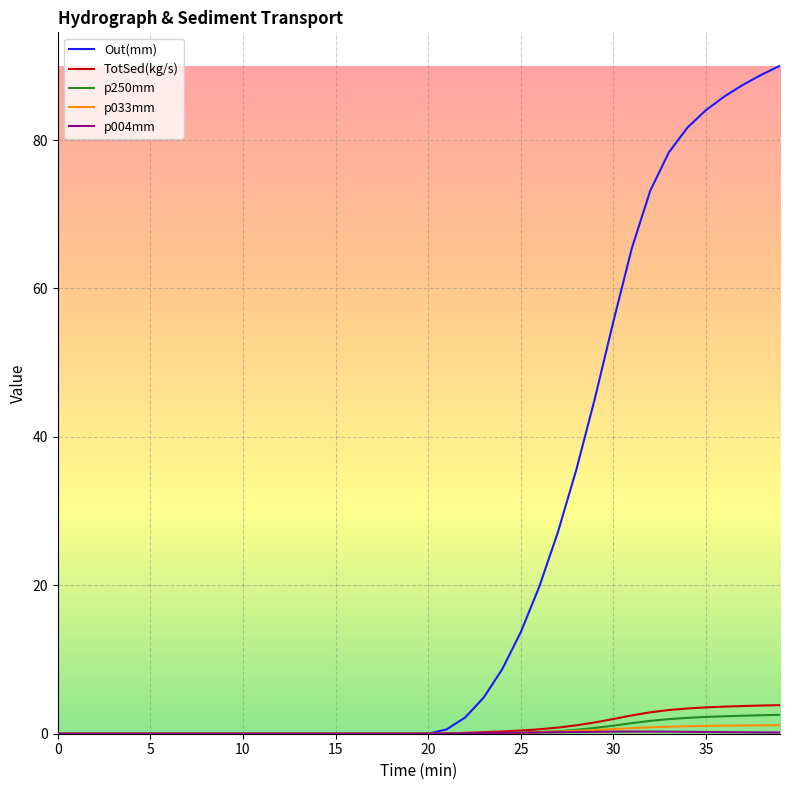

Which series has the largest total across all categories?

Out(mm)